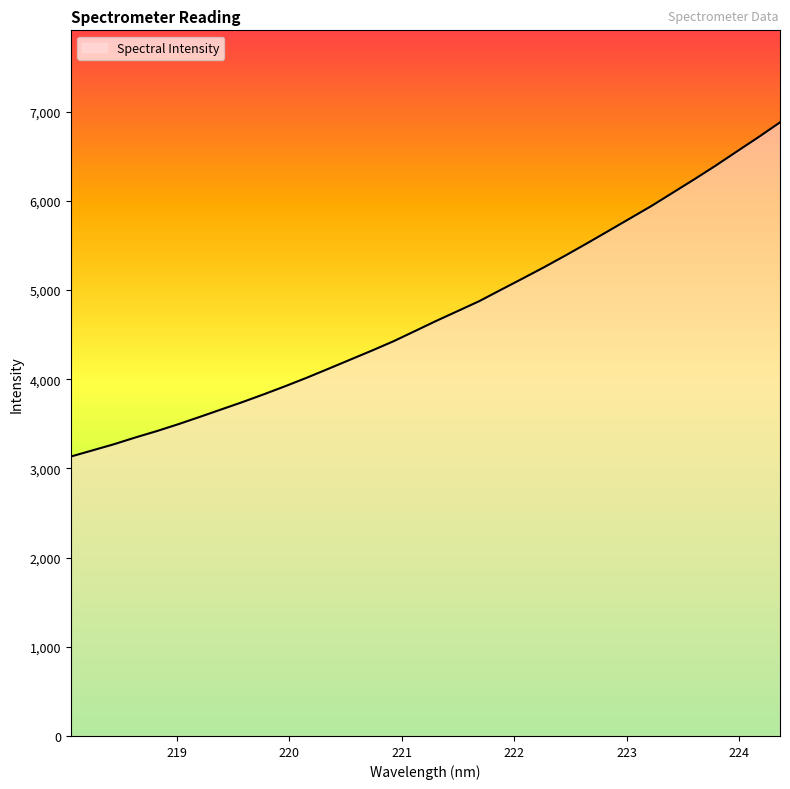

What is the difference between the maximum and minimum values?

3746.4